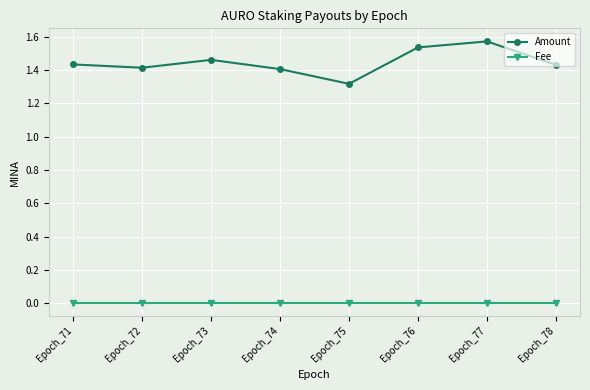

Is it true that Fee equals 0.0 at Epoch_78?

True